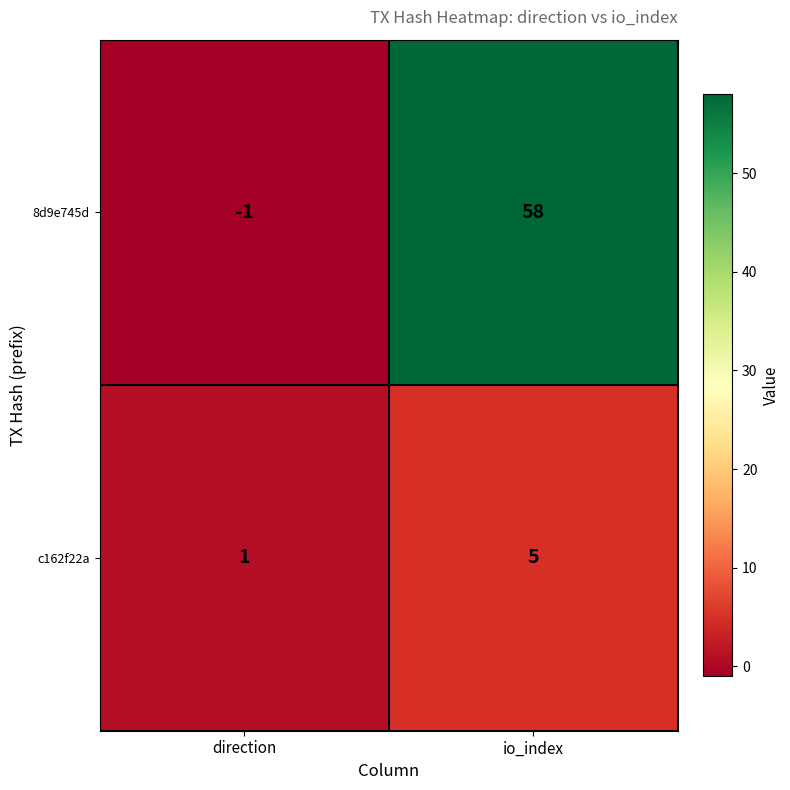

How many categories are shown in the chart?

2